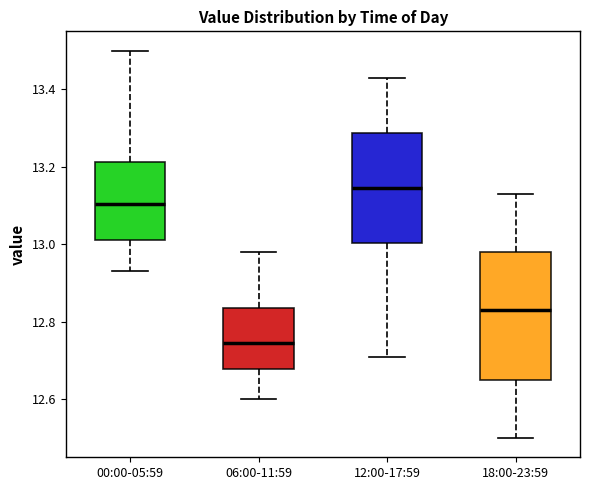

Reading left to right, transcribe this box plot: for each box, give where its median line is, the range the box spans, and where its two whiskers end, as read against the y-axis. The values are not printed on the chart, so give them approximately, as read against the axis.

00:00-05:59: median 13.10, box 13.02 to 13.22, whiskers 12.94 to 13.50
06:00-11:59: median 12.74, box 12.68 to 12.84, whiskers 12.60 to 12.98
12:00-17:59: median 13.14, box 13.00 to 13.28, whiskers 12.72 to 13.44
18:00-23:59: median 12.84, box 12.66 to 12.98, whiskers 12.50 to 13.14